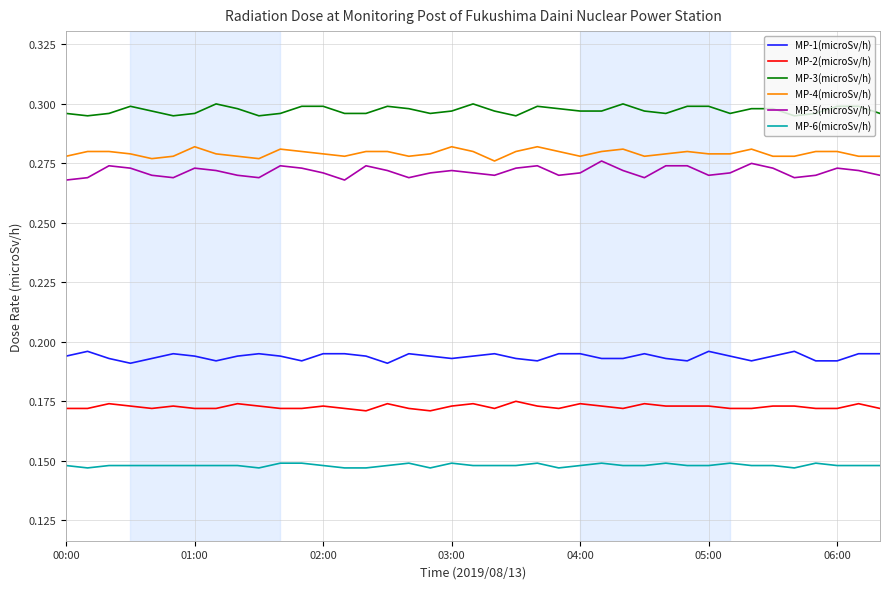

True or false: MP-5(microSv/h) has more than 0 points higher than both neighbors.

True